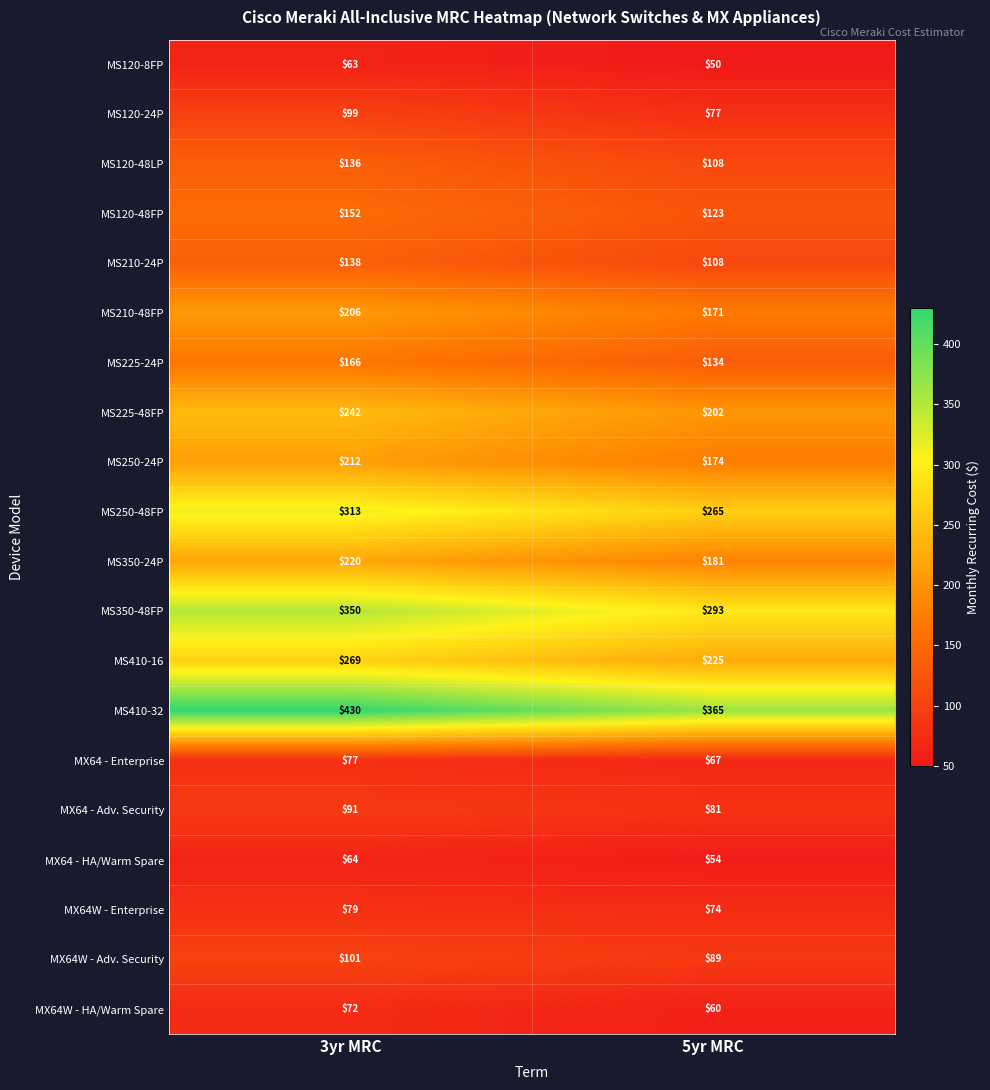

Is it true that MS410-32 equals 154 at 3yr MRC?

False